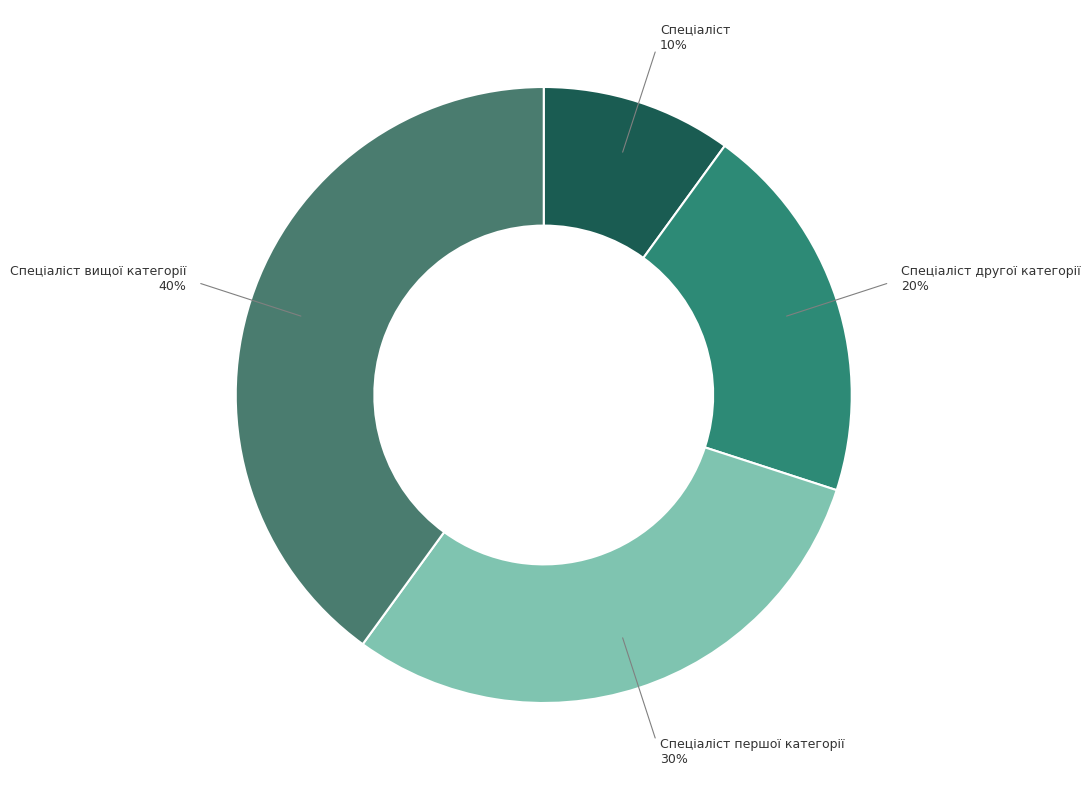

Rank the categories by value from lowest to highest.

Спеціаліст, Спеціаліст другої категорії, Спеціаліст першої категорії, Спеціаліст вищої категорії